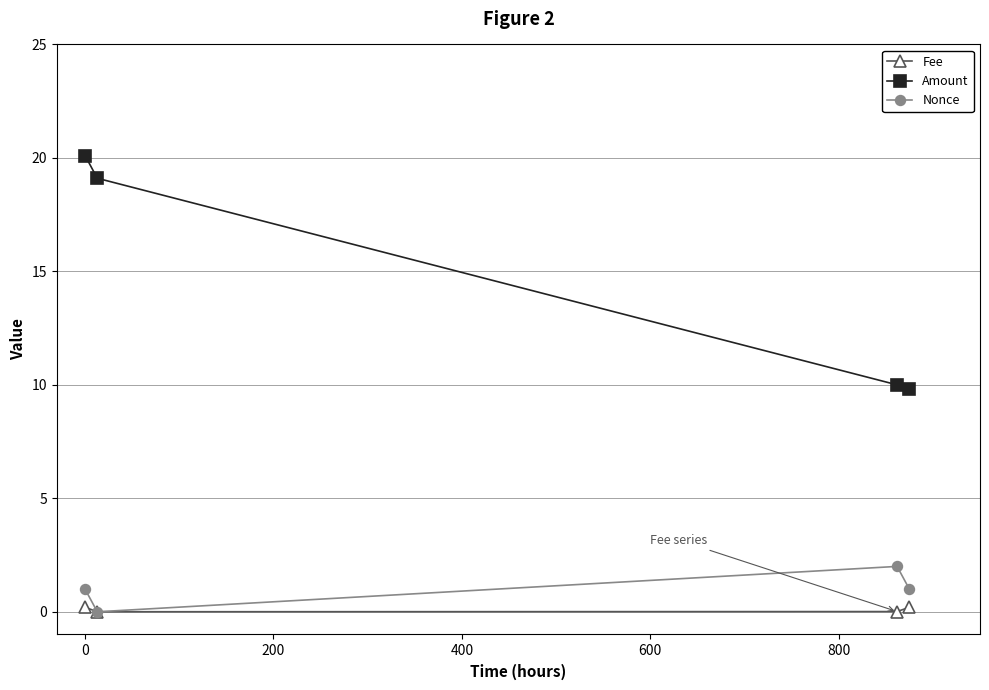

List the series in order of their peak value, lowest first.

Fee, Nonce, Amount